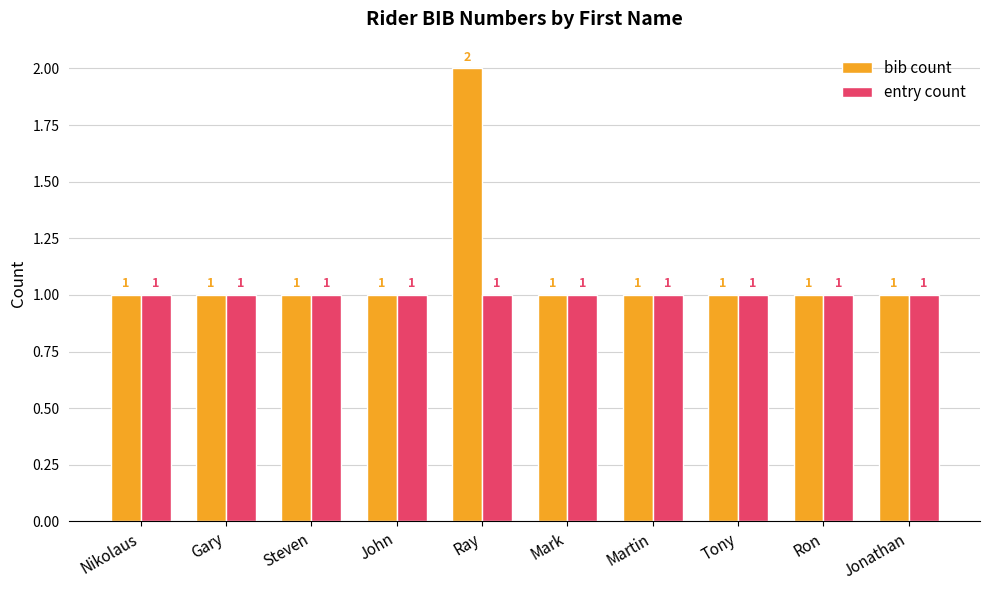

True or false: bib count has a value of 0 at Ray.

False